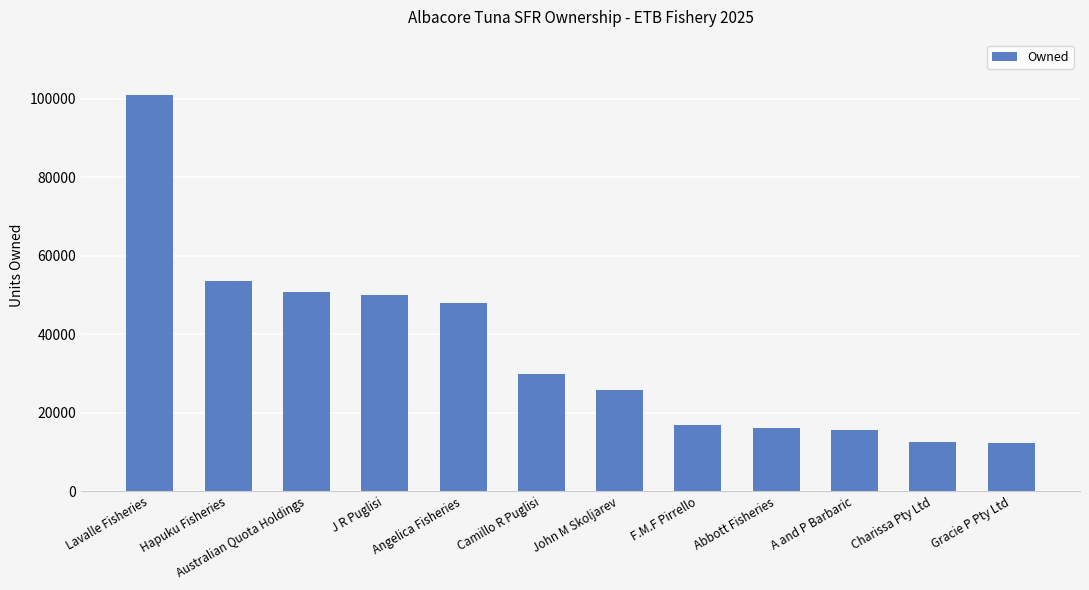

At which category does the chart reach its peak across all series?

Lavalle Fisheries